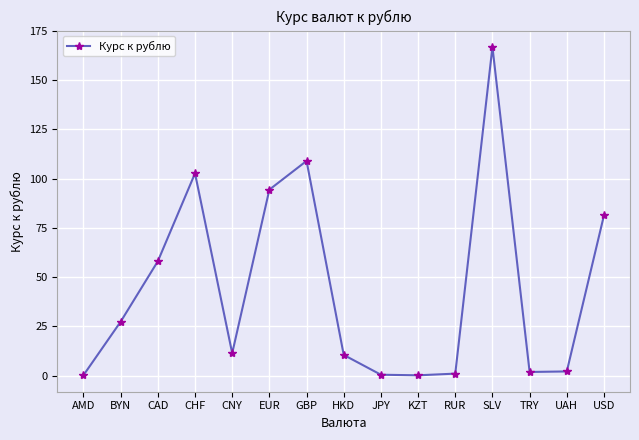

Is it true that the value at TRY is 1.8?

True